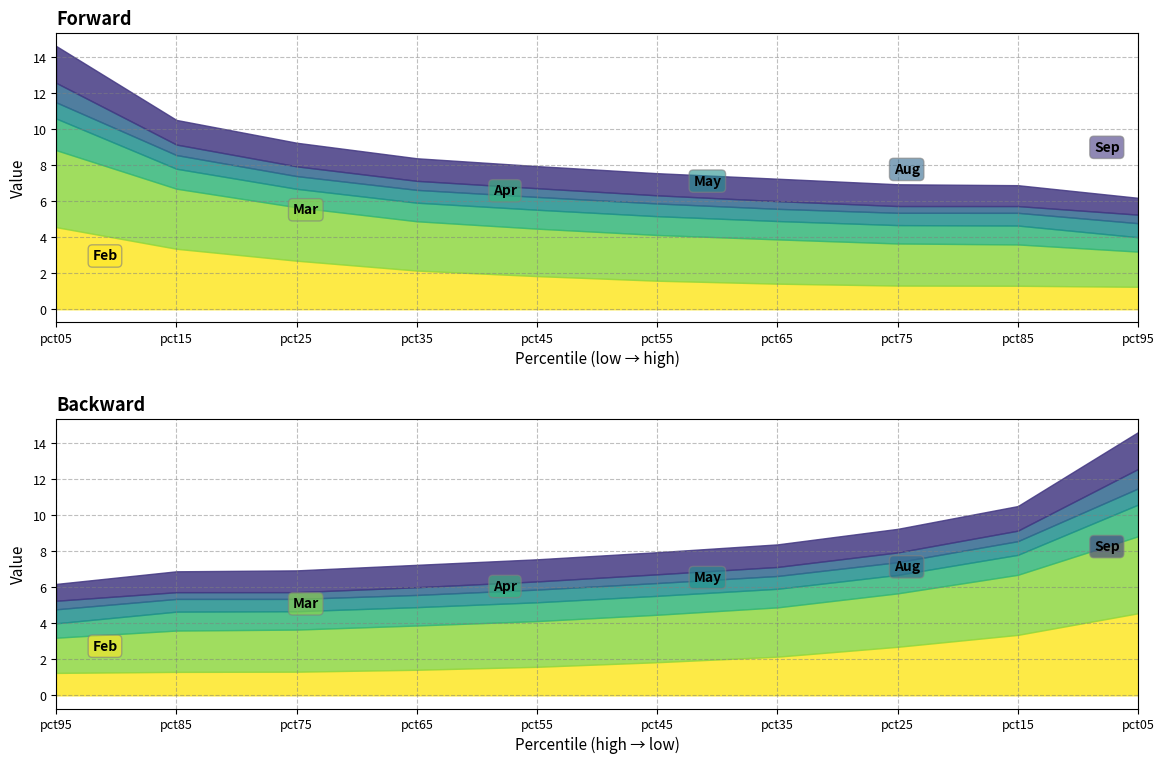

The value of Feb at pct25 is 2.7. True or false?

True